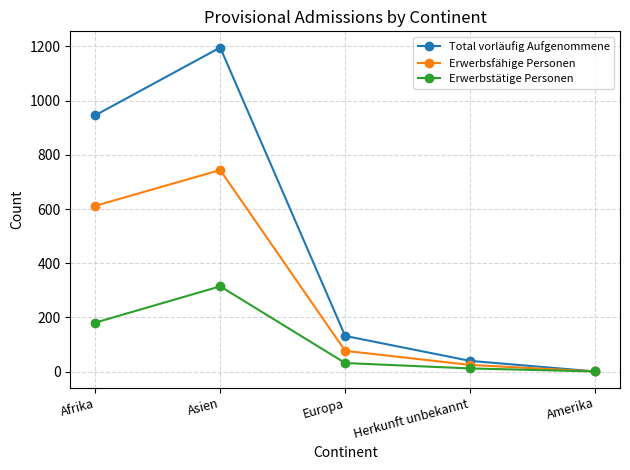

What is the lowest value of the Erwerbsfähige Personen series?

1